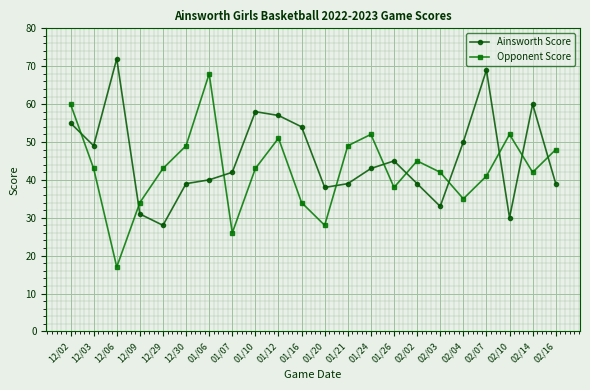

How many series are shown in this chart?

2